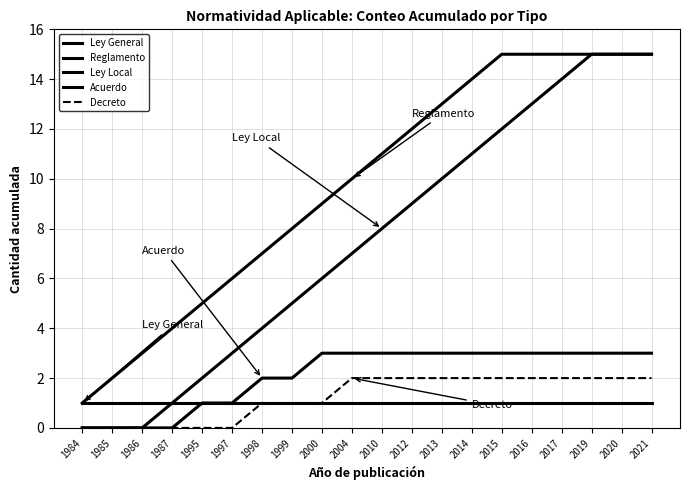

How many lines are shown in the chart?

5